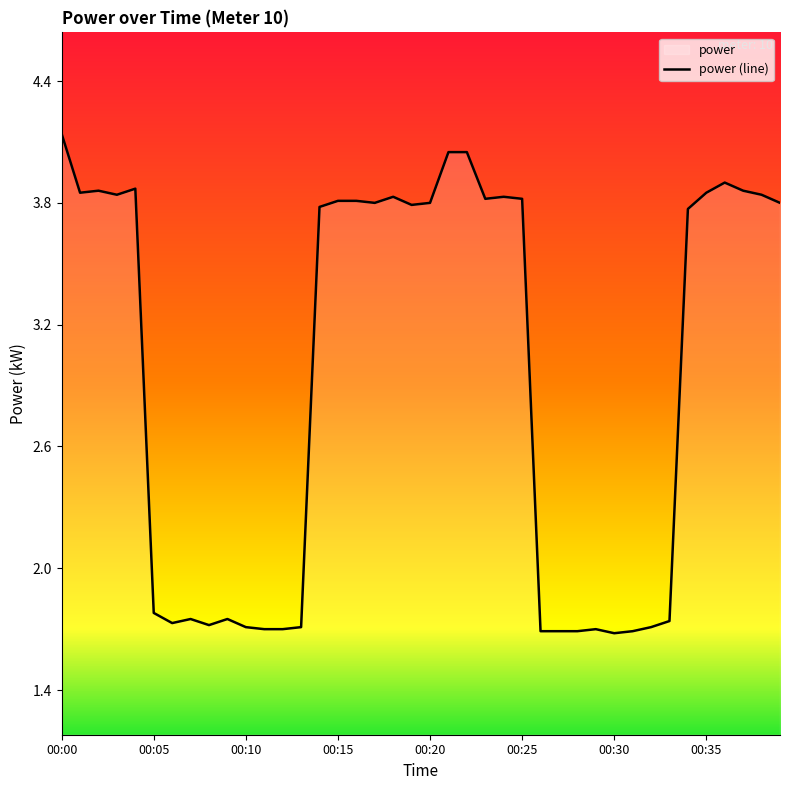

What is the value of the 20th point from the left?

3.8